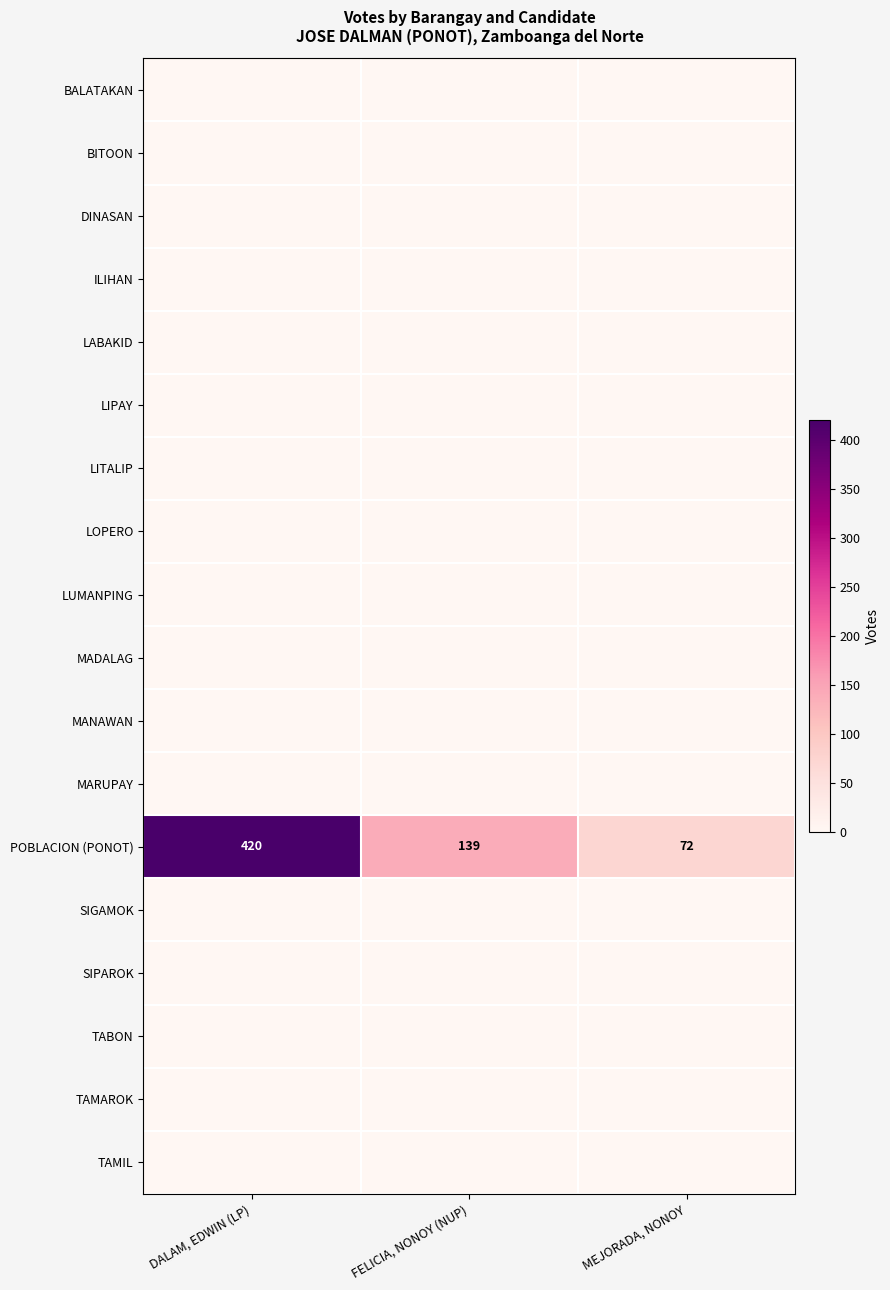

What is the spread (max minus min) of values at DALAM, EDWIN (LP)?

420